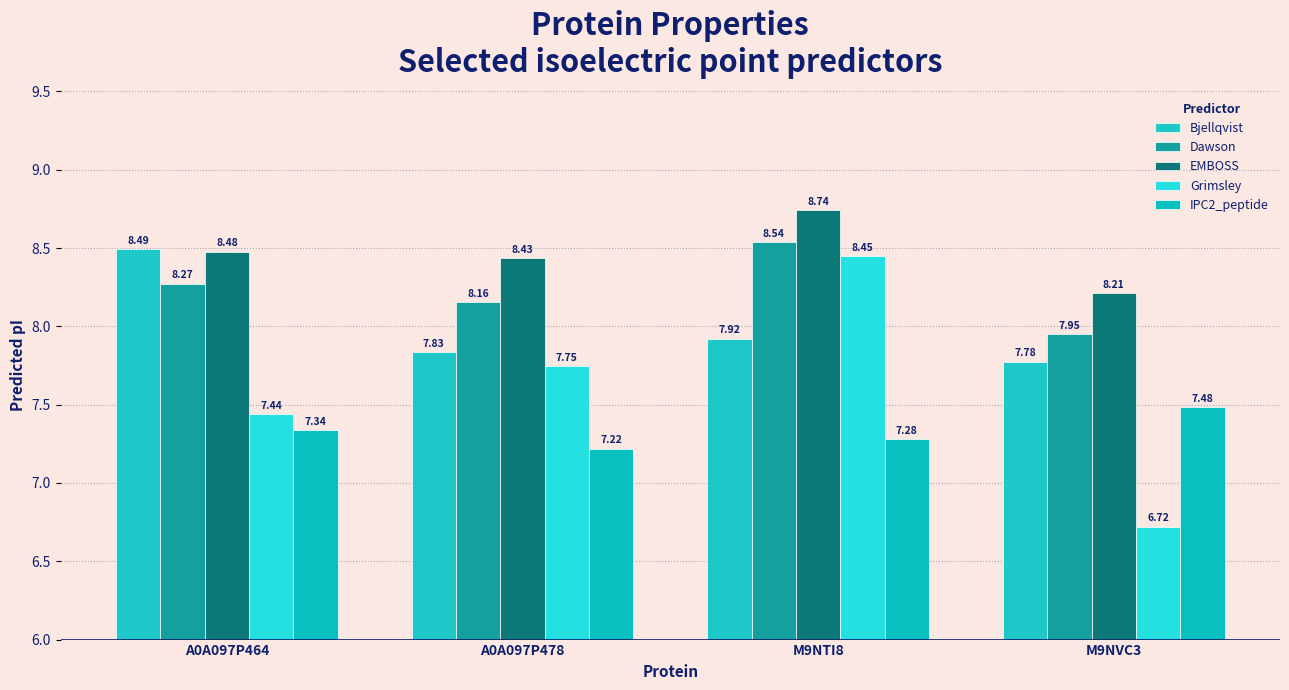

What is the label of the 4th bar from the right?

A0A097P464